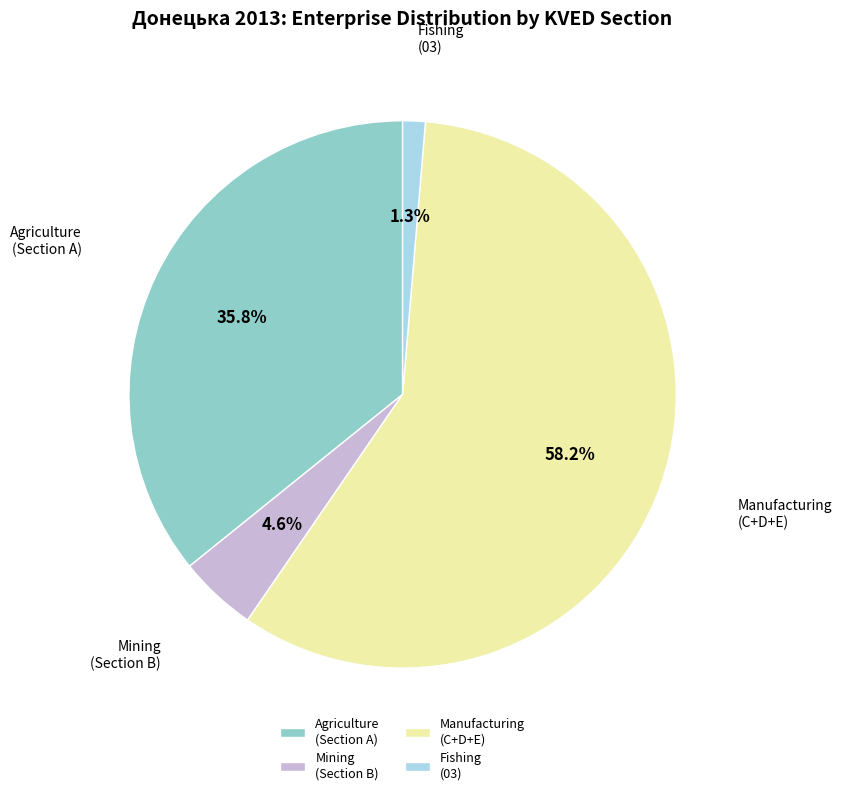

What portion of the pie excludes Agriculture (Section A)?

64.2%